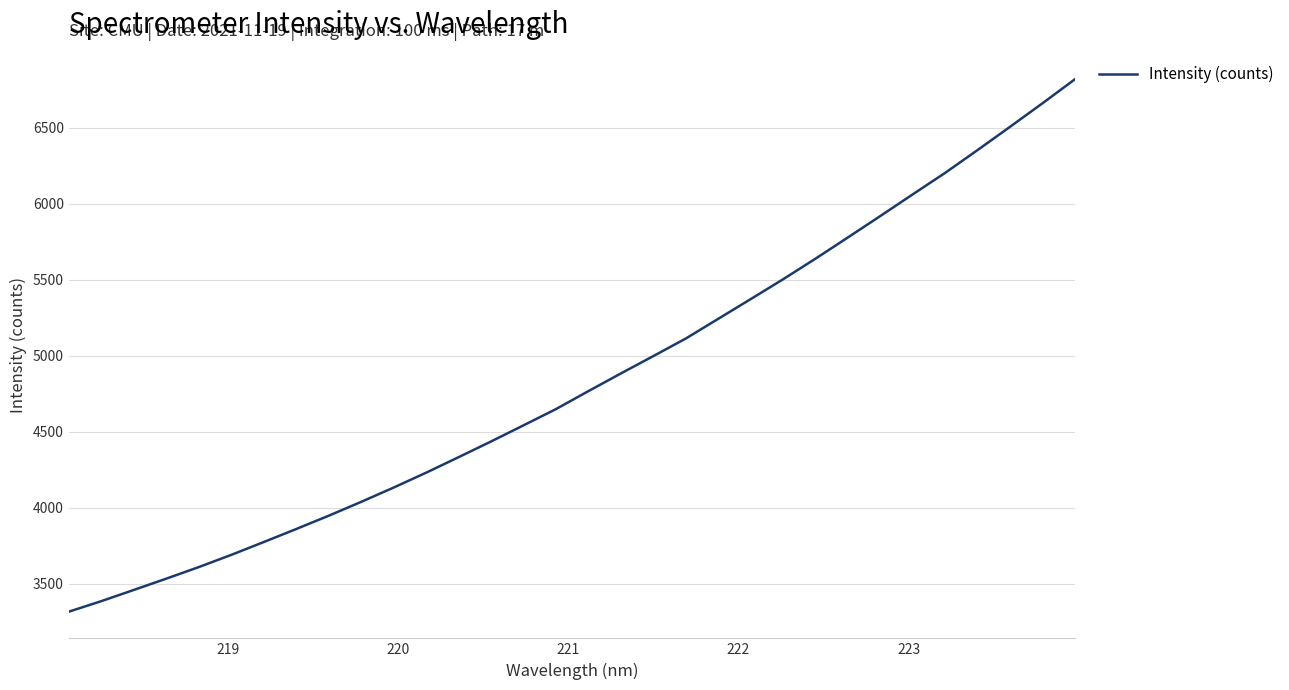

True or false: there are more than 2 points higher than both neighbors.

False